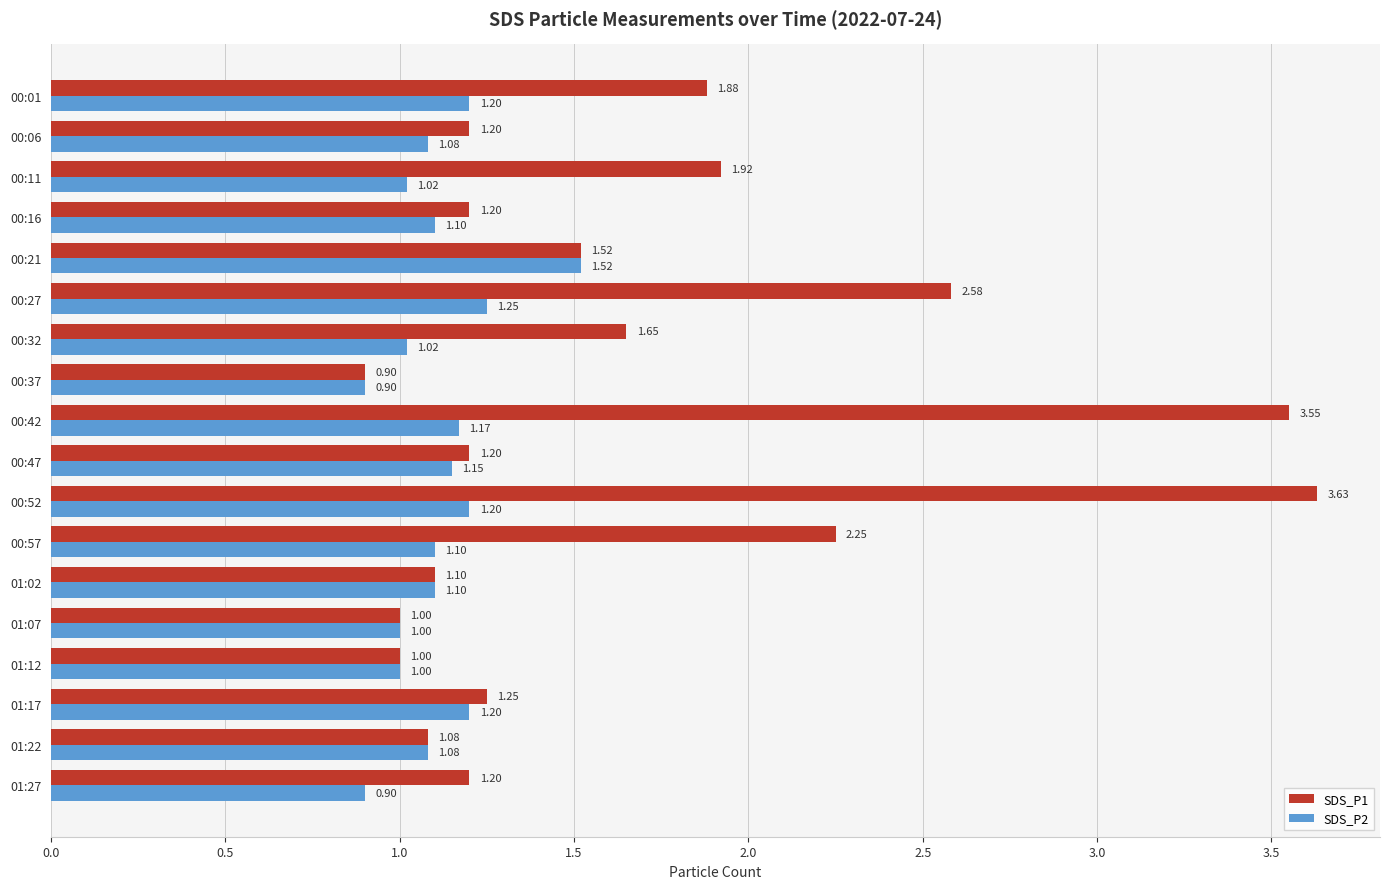

What is the average value of the SDS_P2 series?

1.1